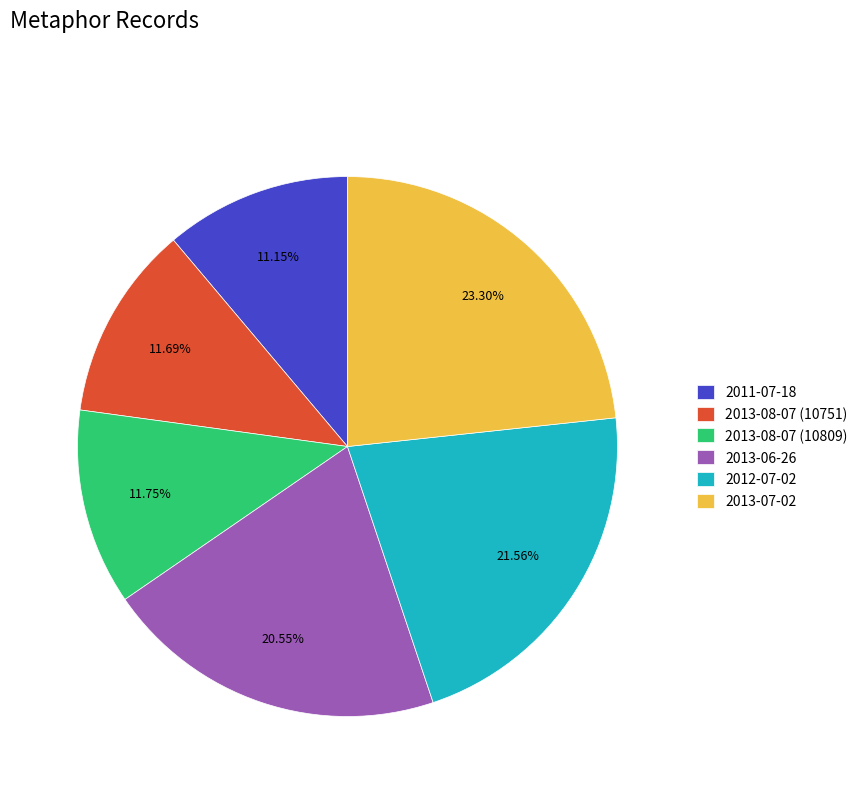

Approximately how many times larger is the value at 2012-07-02 compared to 2013-06-26?

1.0